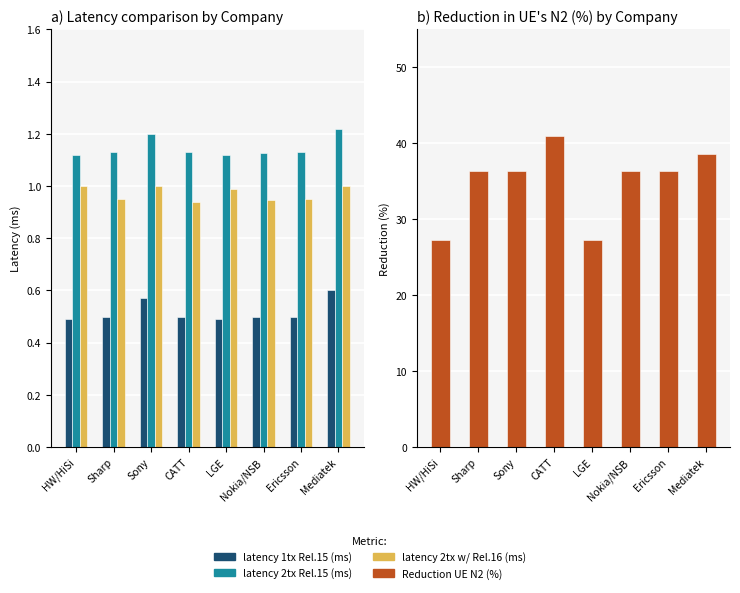

Which series has the largest total across all categories?

Reduction UE N2 (%)